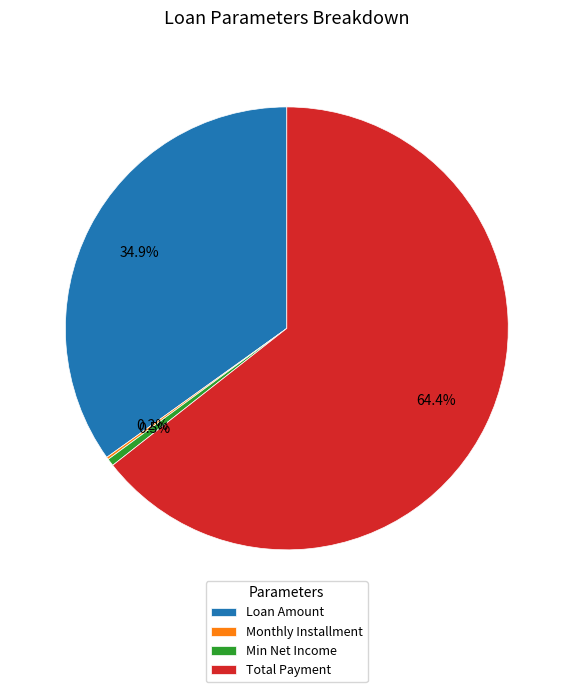

Is there a majority slice in this chart?

Yes